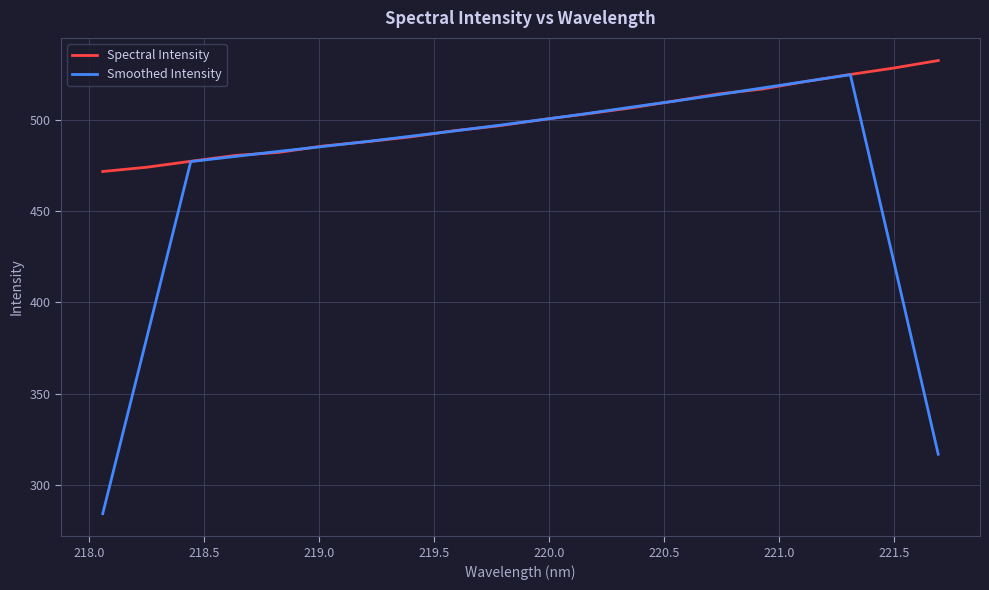

What is the maximum value for Spectral Intensity?

532.3